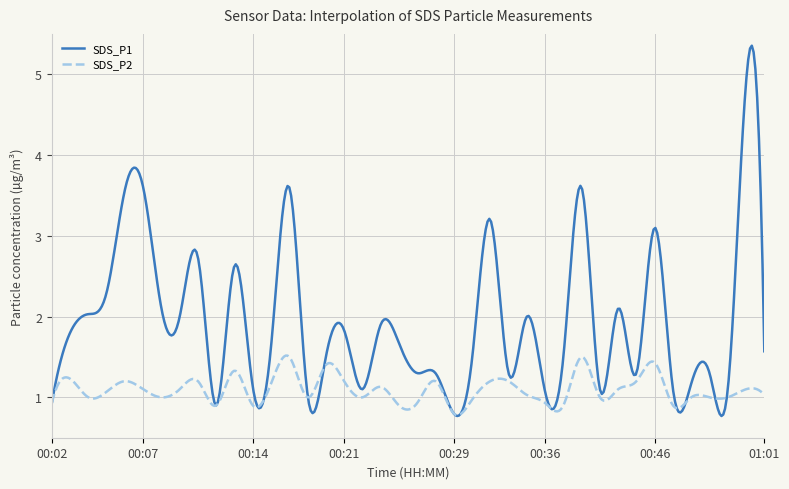

True or false: SDS_P2 and SDS_P1 intersect in this chart.

True